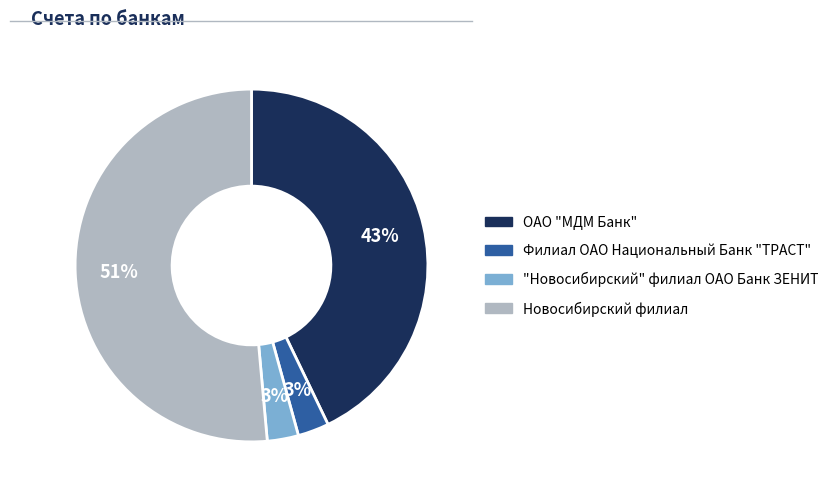

Between ОАО "МДМ Банк" and Филиал ОАО Национальный Банк "ТРАСТ", which is larger?

ОАО "МДМ Банк"